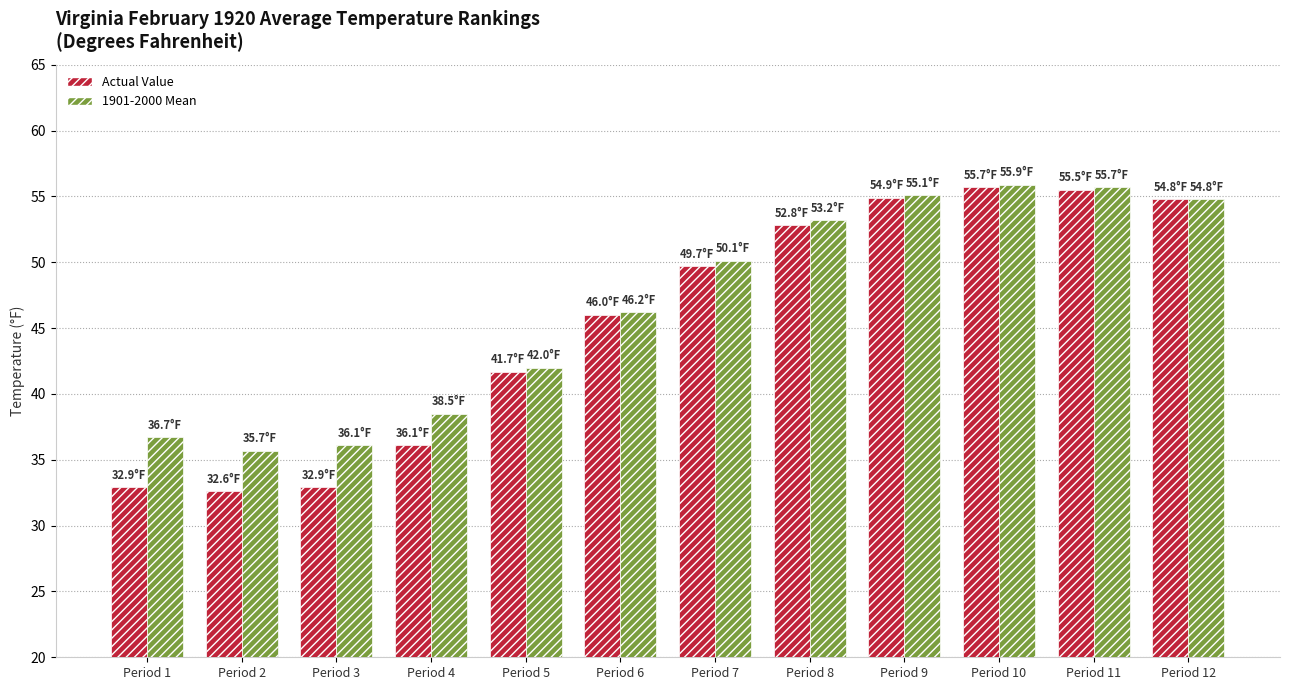

What is the difference between the highest and lowest values at Period 1?

3.8